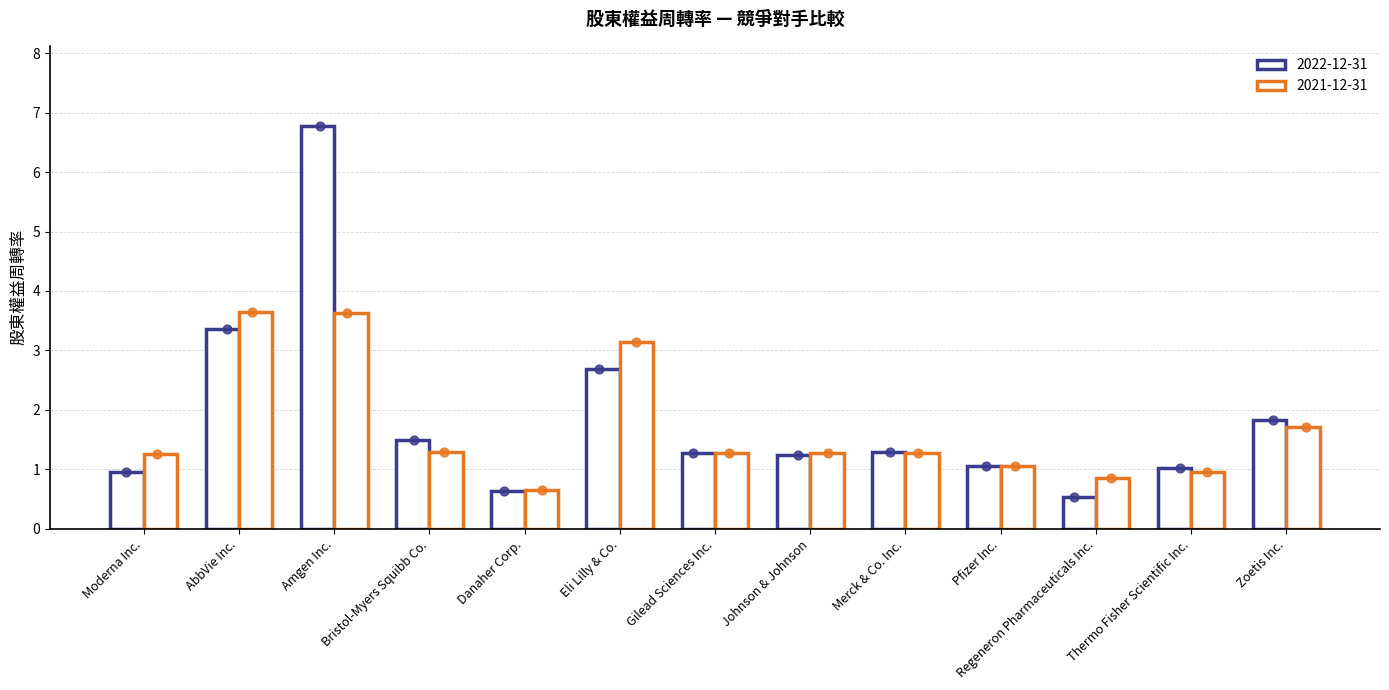

Which series contains the highest Y value?

2022-12-31